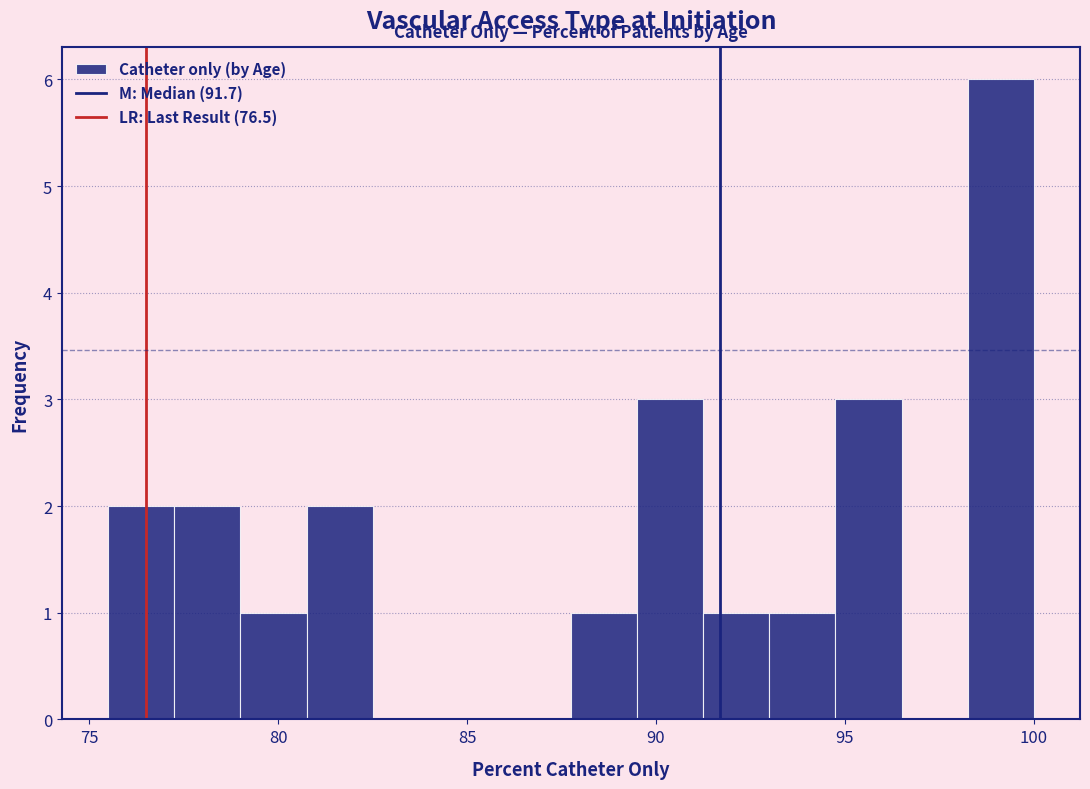

Read against the x-axis, roughly where is the centre of the tallest bar?

99.0